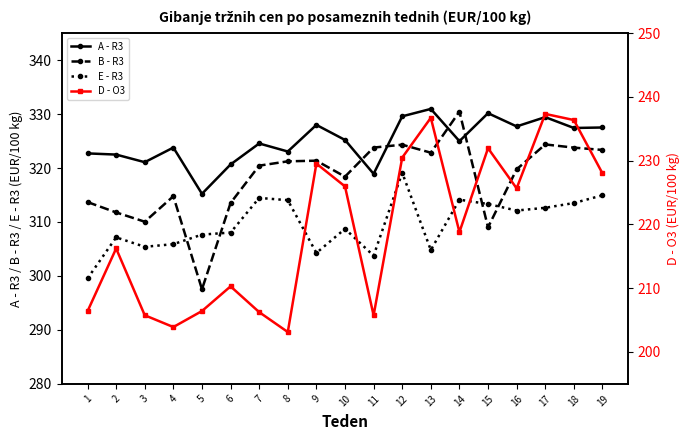

At which category does A - R3 reach its first local peak?

4